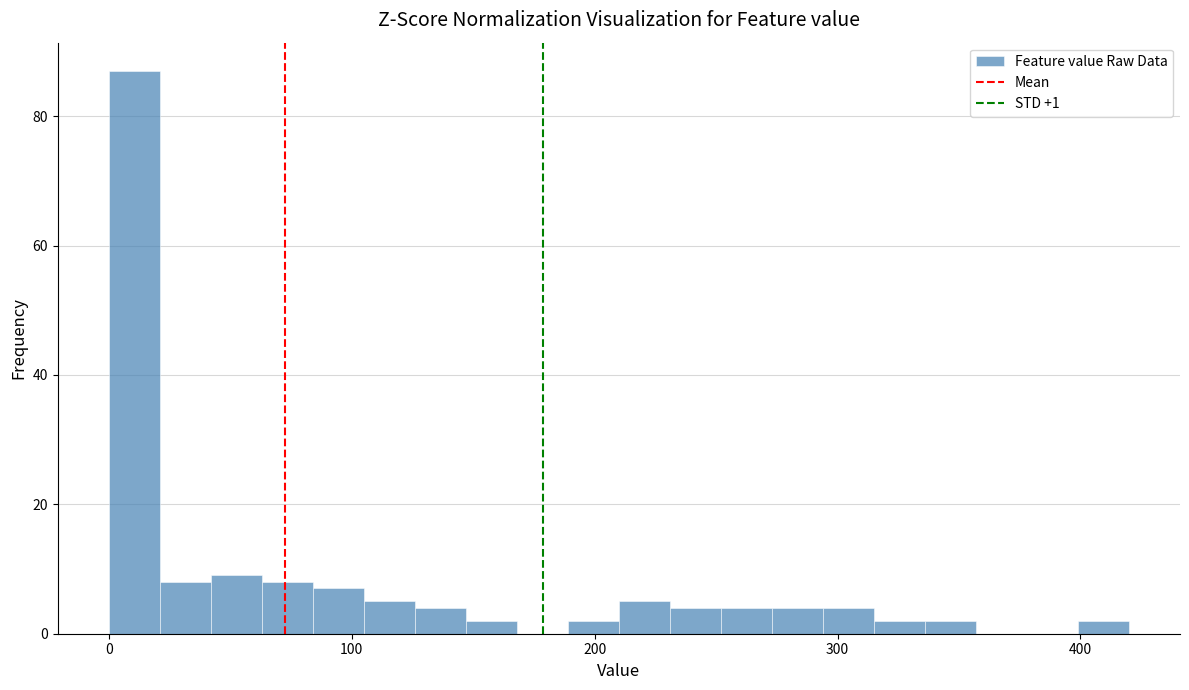

Read against the x-axis, roughly where is the centre of the tallest bar?

10